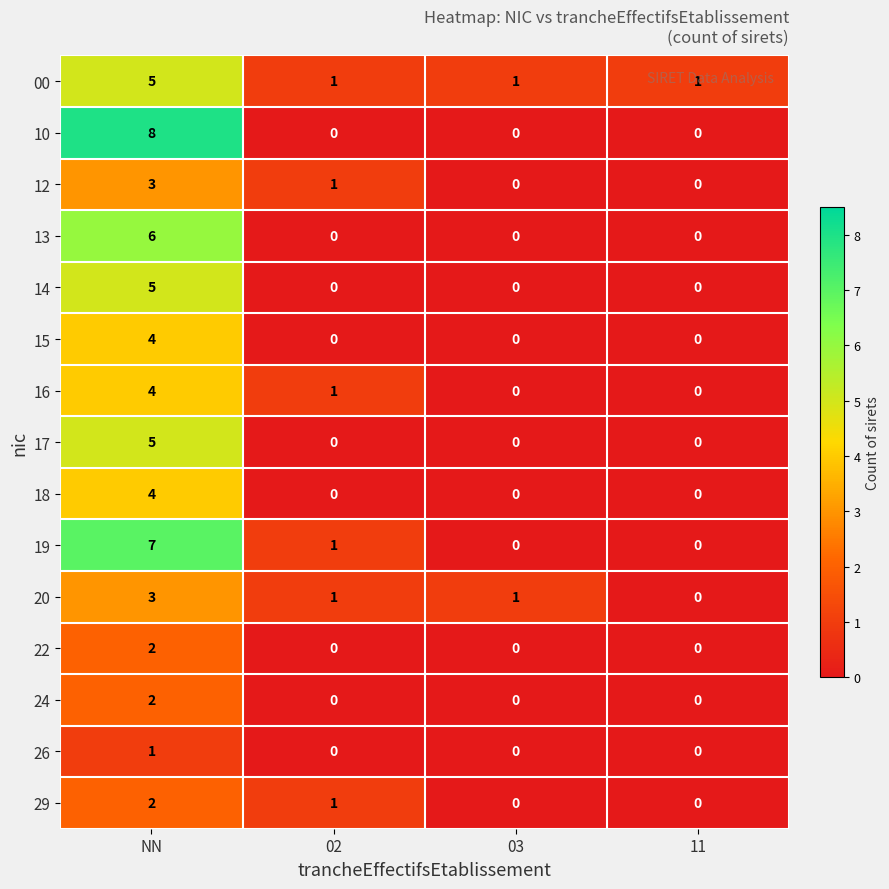

The value of 24 at 02 is 0. True or false?

True